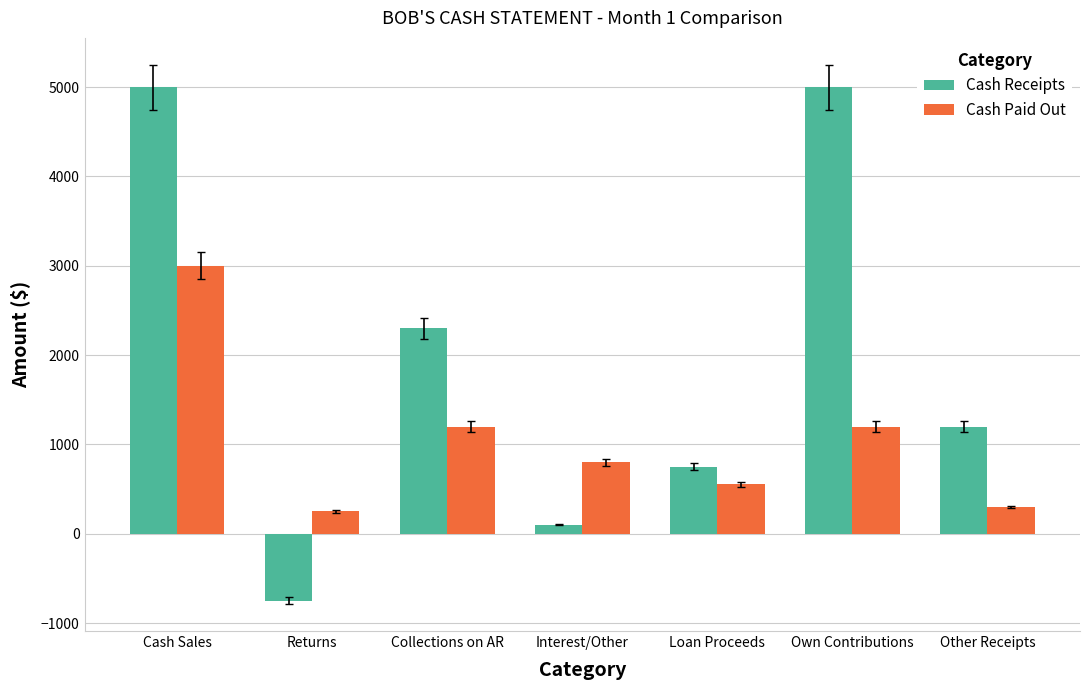

How many groups of bars are there?

7